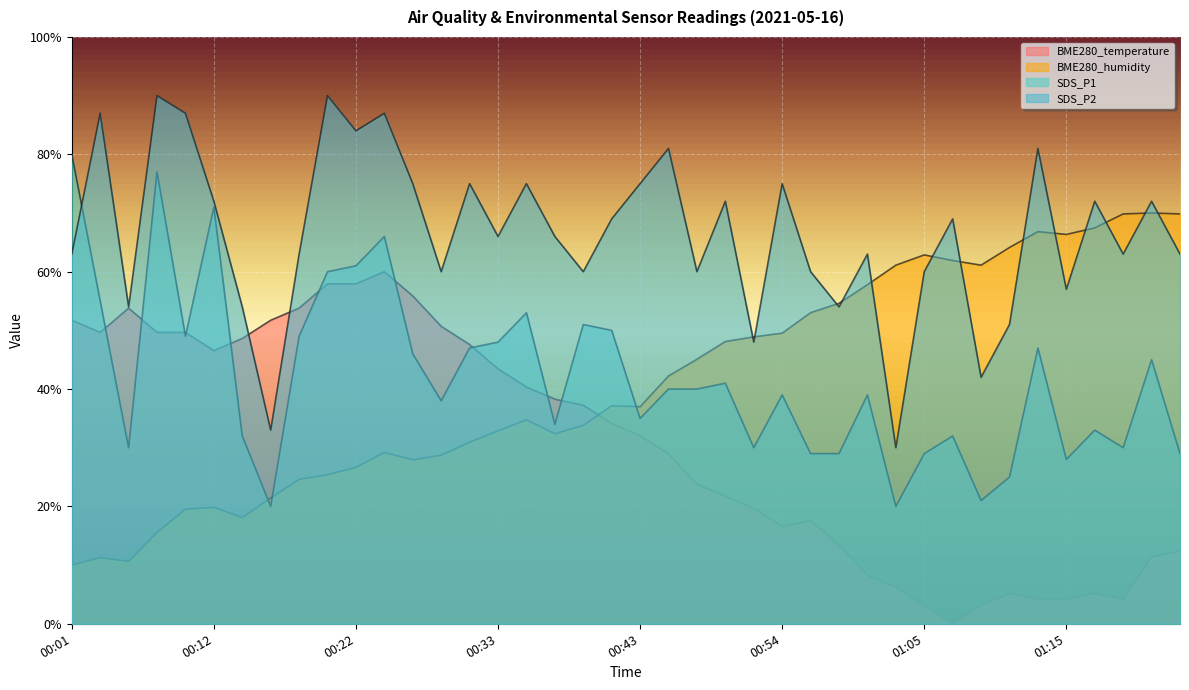

What is the difference between the second highest and minimum values in the BME280_humidity series?

59.8